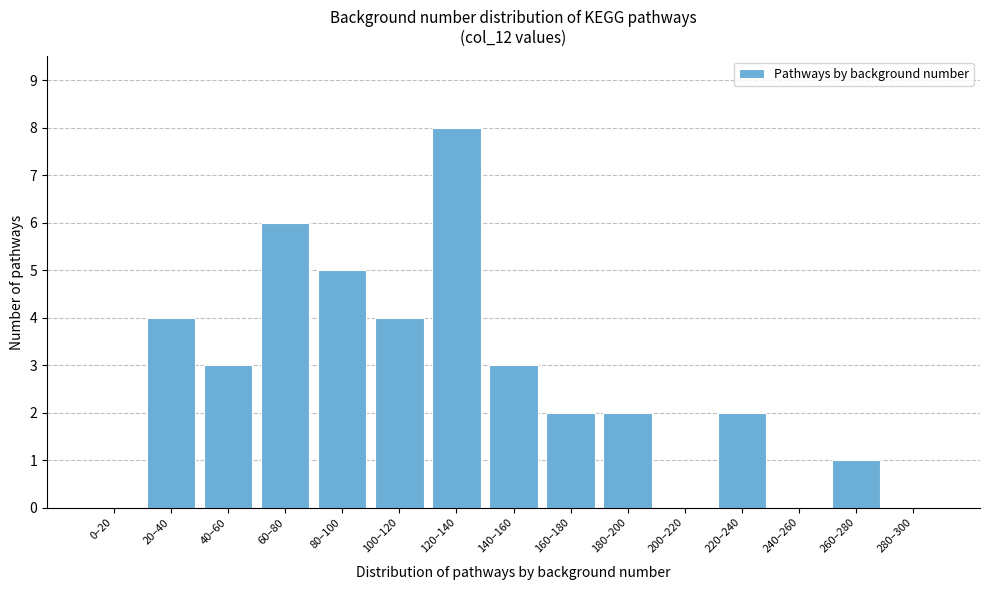

Reading left to right, transcribe all the data shown in this chart.

0–20=0	20–40=4	40–60=3	60–80=6	80–100=5	100–120=4	120–140=8	140–160=3	160–180=2	180–200=2	200–220=0	220–240=2	240–260=0	260–280=1	280–300=0